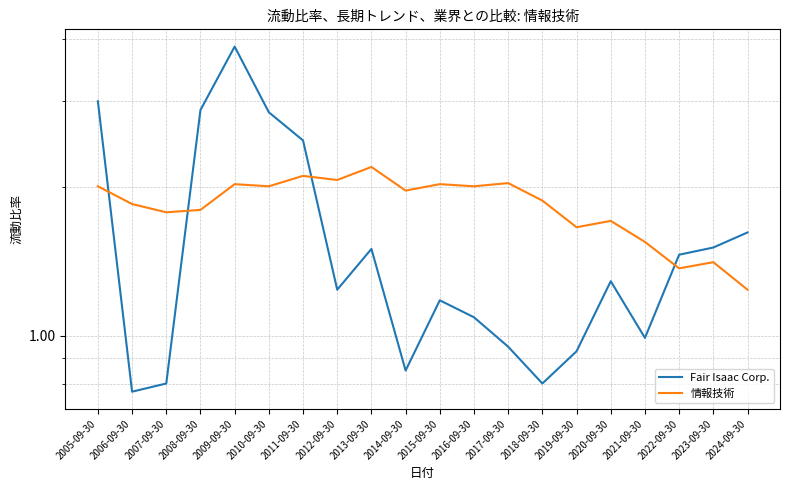

Which series has the largest total across all categories?

情報技術